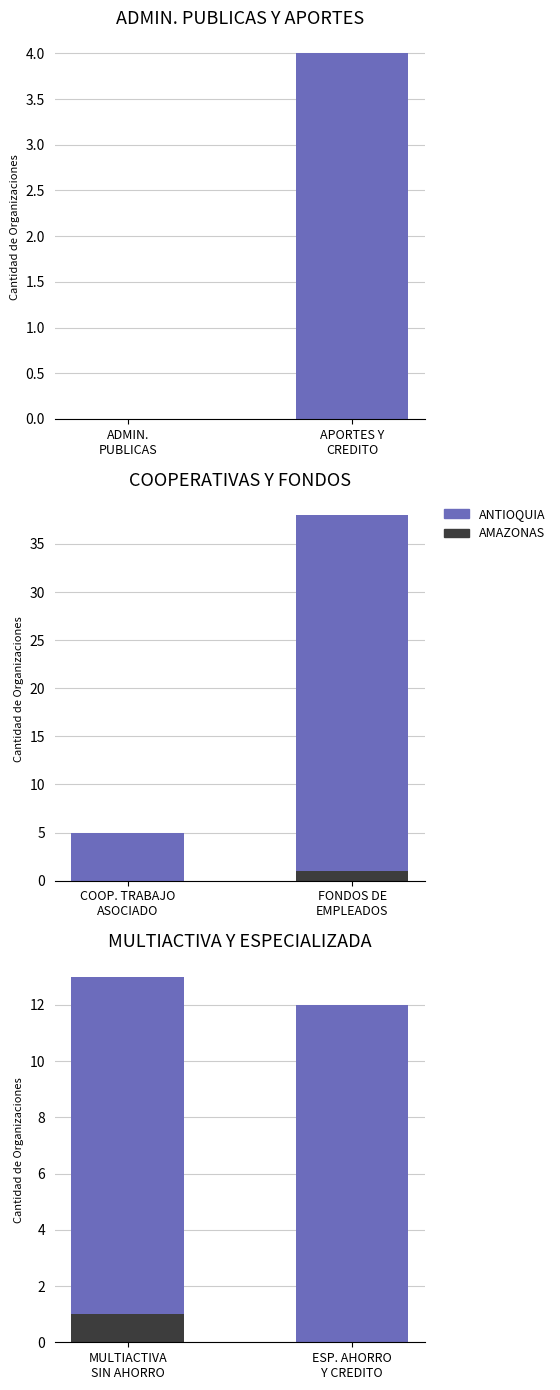

Count the number of data series in this chart.

2